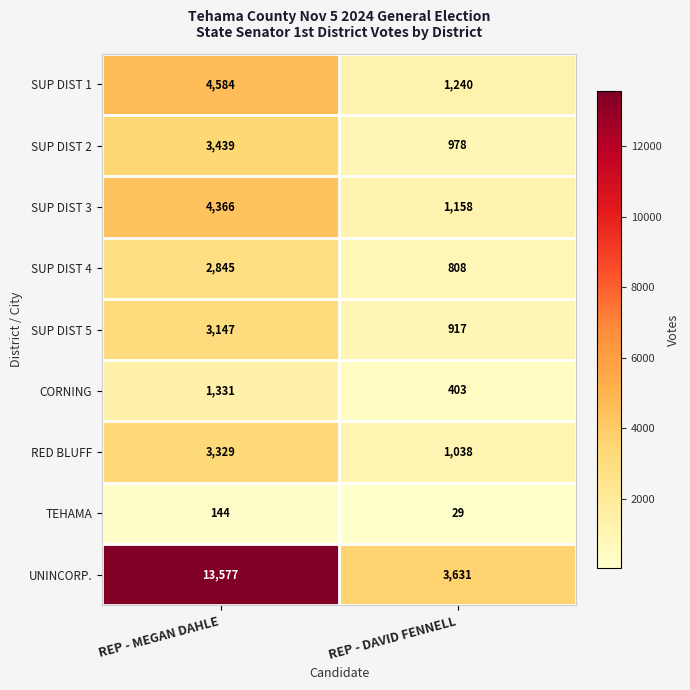

The SUP DIST 1 series shows 1713 at REP - DAVID FENNELL. True or false?

False